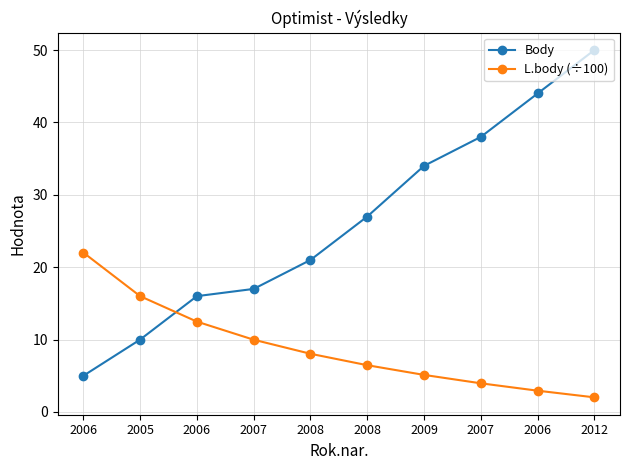

True or false: L.body (÷100) and Body intersect in this chart.

True